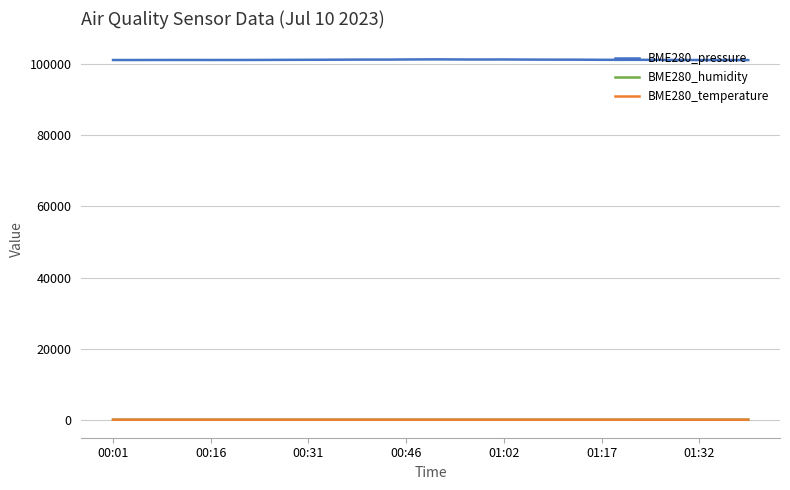

What is the difference between the maximum and minimum values in the BME280_pressure series?

195.8